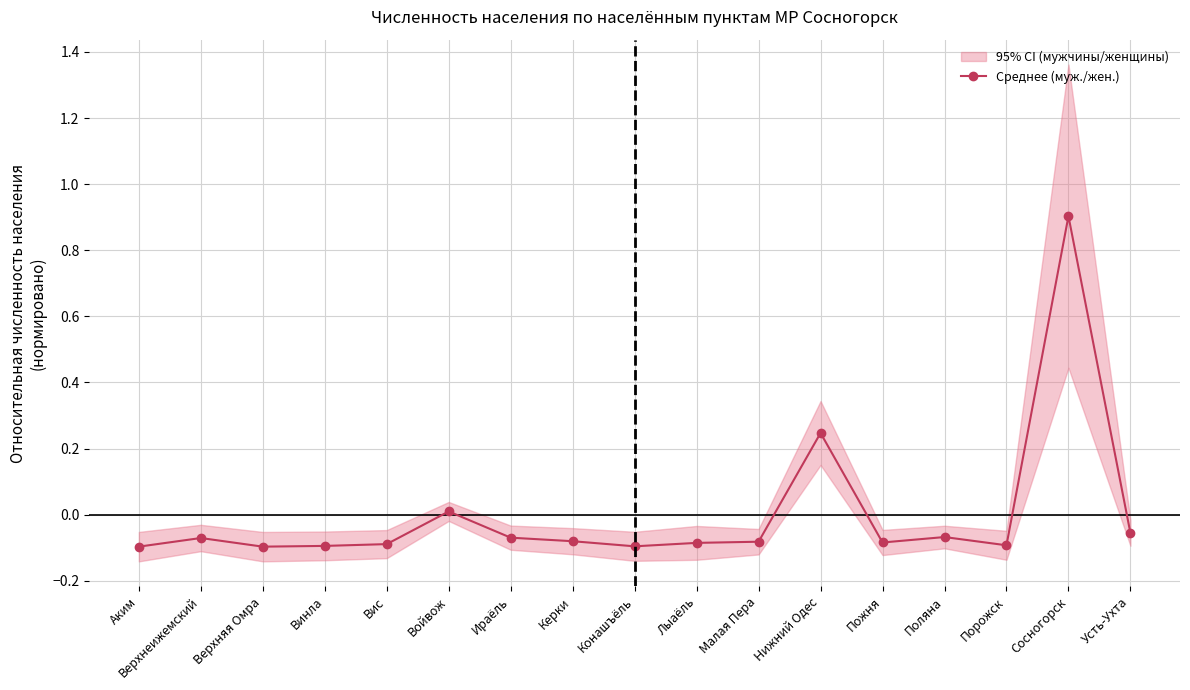

How many points are higher than both their immediate neighbors (excluding endpoints)?

5